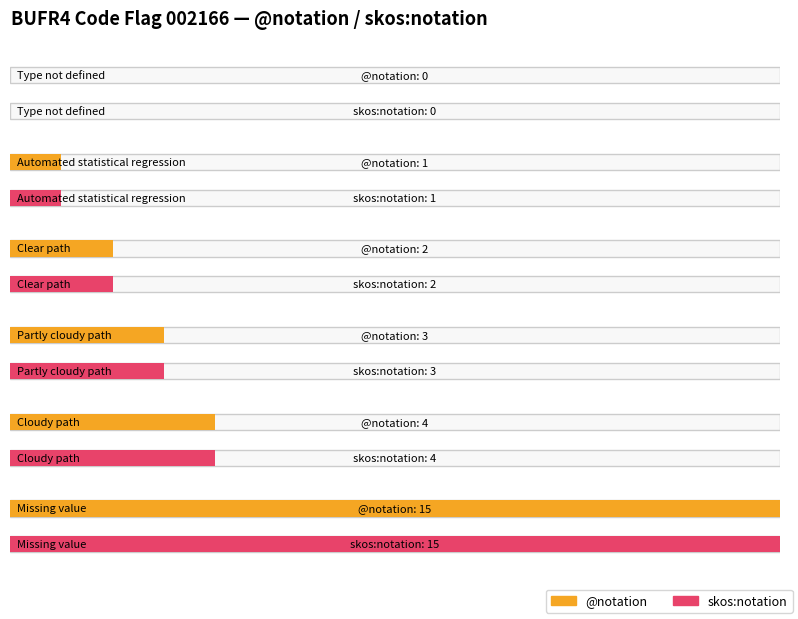

Is the value of @notation at Clear path greater than the value of skos:notation at Clear path?

No